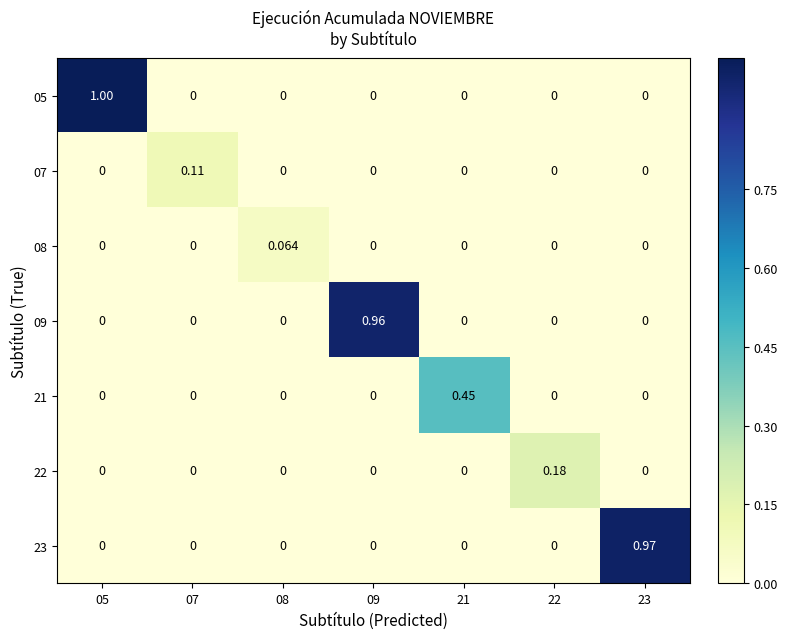

Rank the series by their maximum value, from lowest to highest.

08, 07, 22, 21, 09, 23, 05